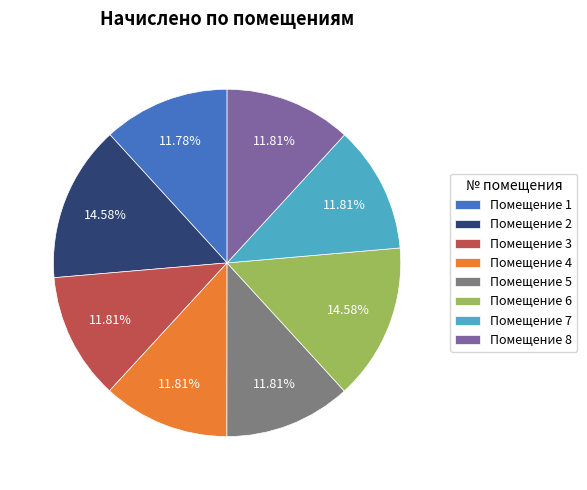

Is the sum of Помещение 3 and Помещение 8 greater than half?

No